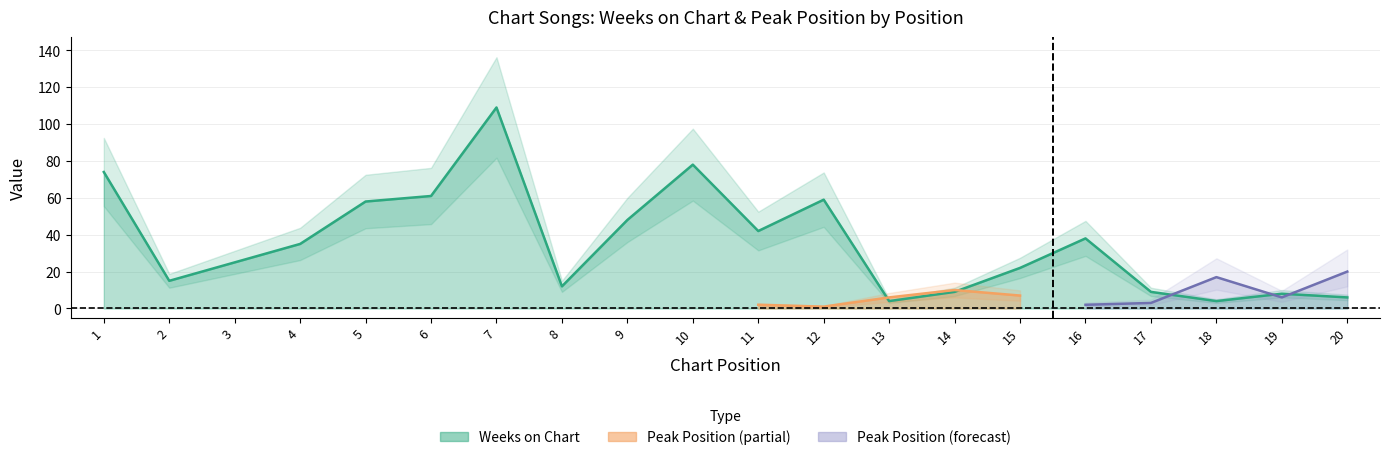

At which category does the chart reach its peak across all series?

7